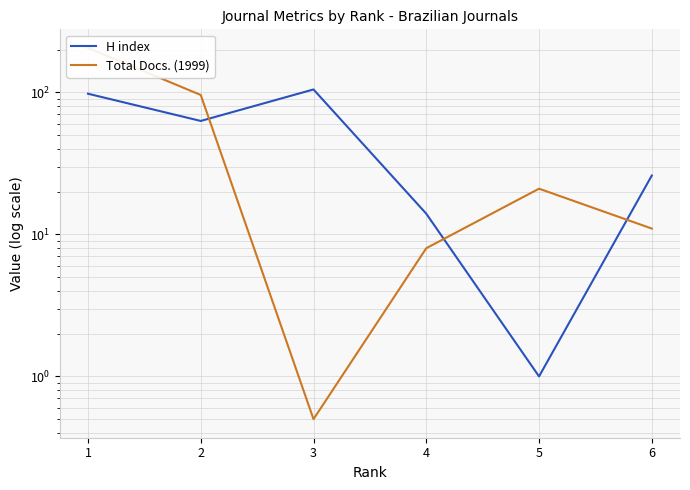

At which category does the chart reach its peak across all series?

1